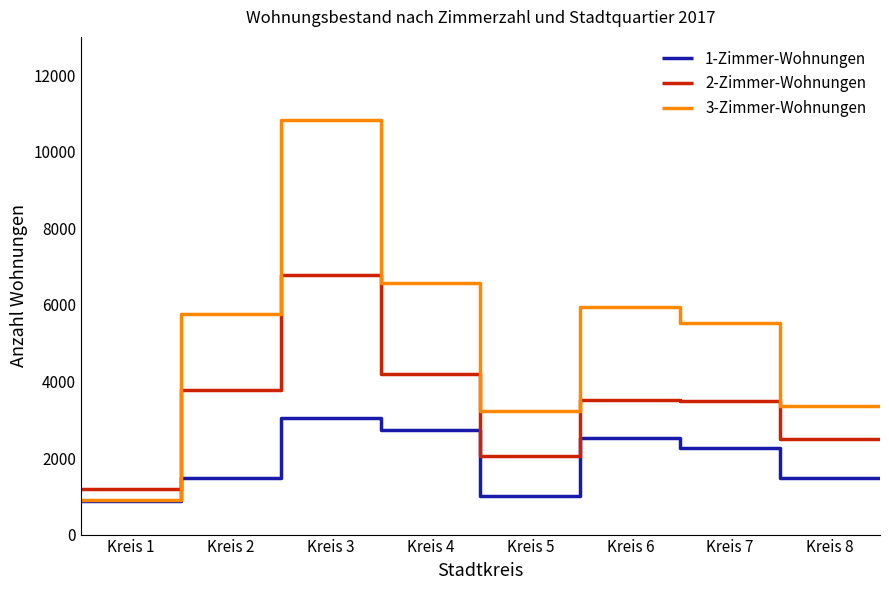

How many lines are shown in the chart?

3